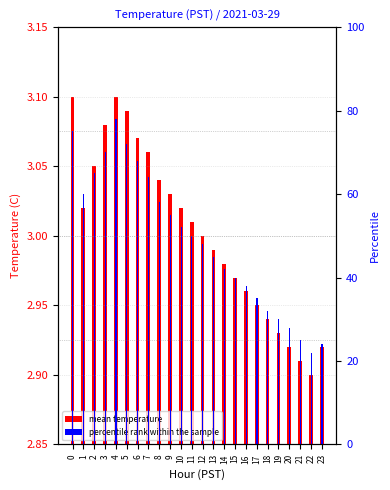

What is the sum of the mean temperature values at 23 and 20?

5.8